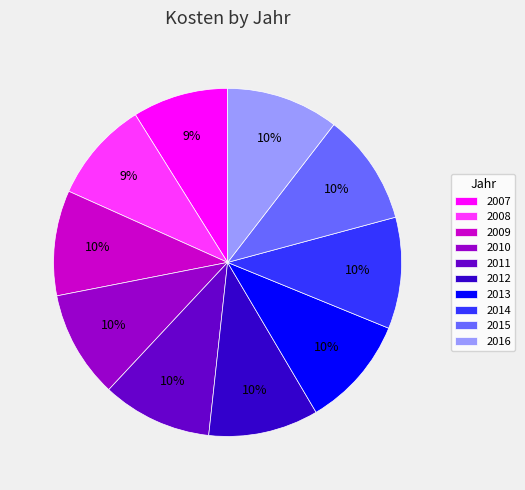

What percentage is the 2009 slice, to the nearest percent?

10%